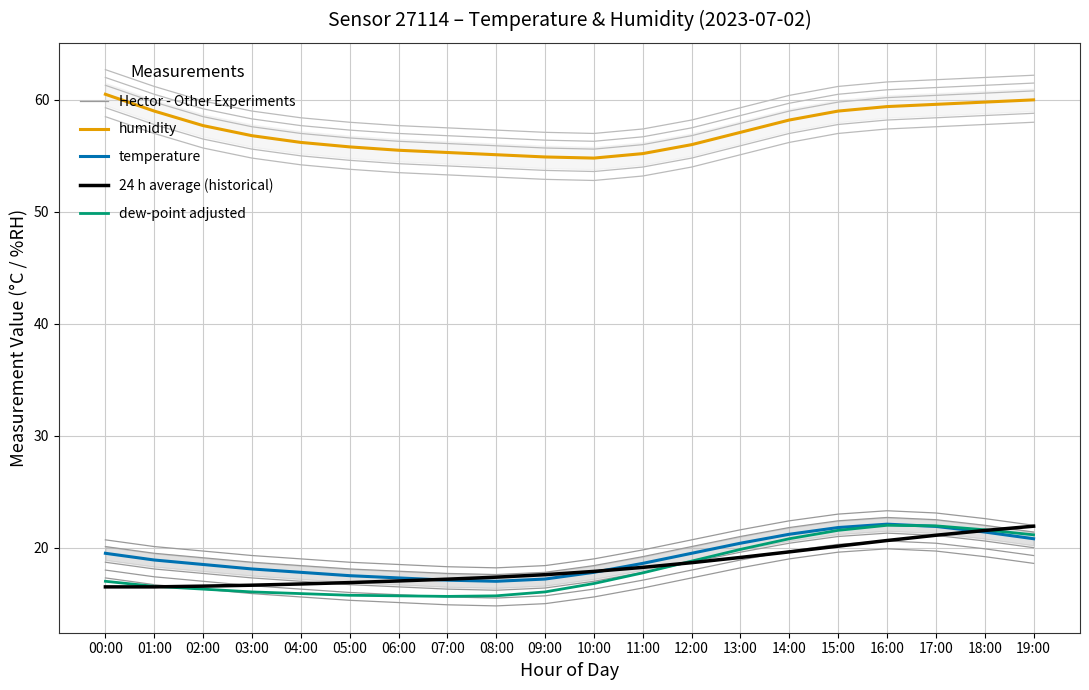

What is the value of the 24 h average (historical) point at the 8th from the left?

17.2